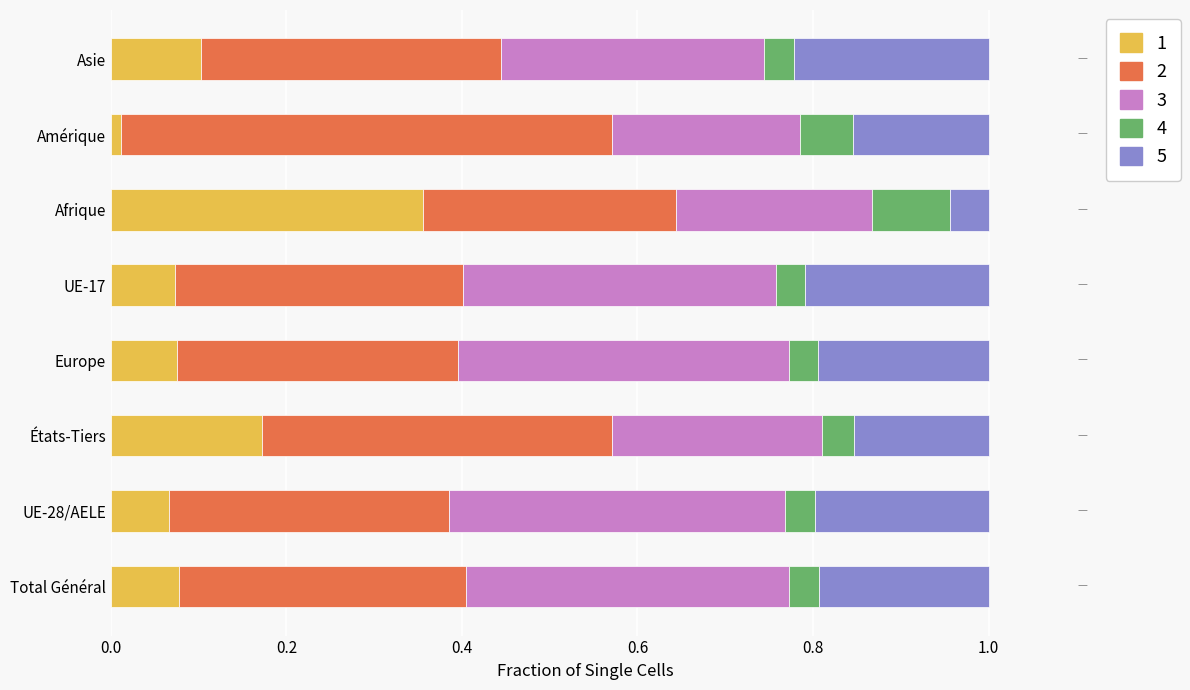

What is the total value across all series at États-Tiers?

1.0